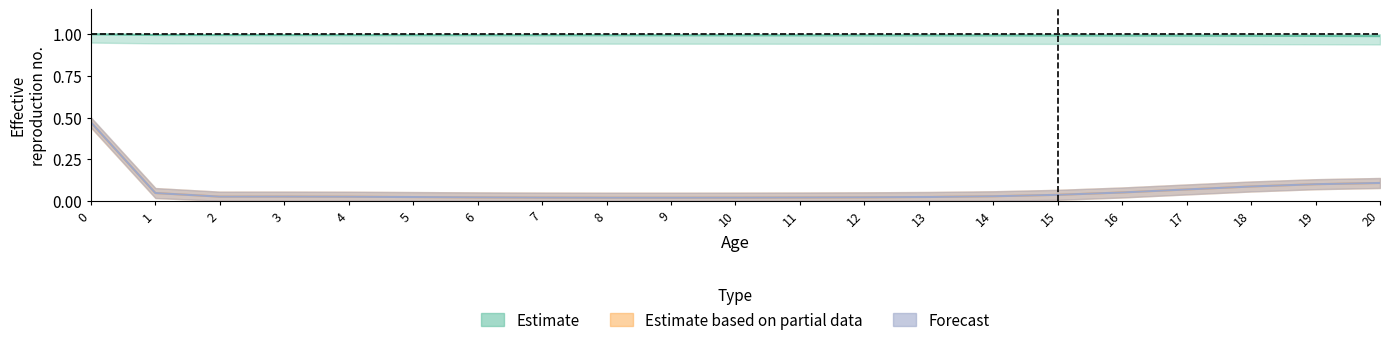

What value does the lx series have at 2?

1.0